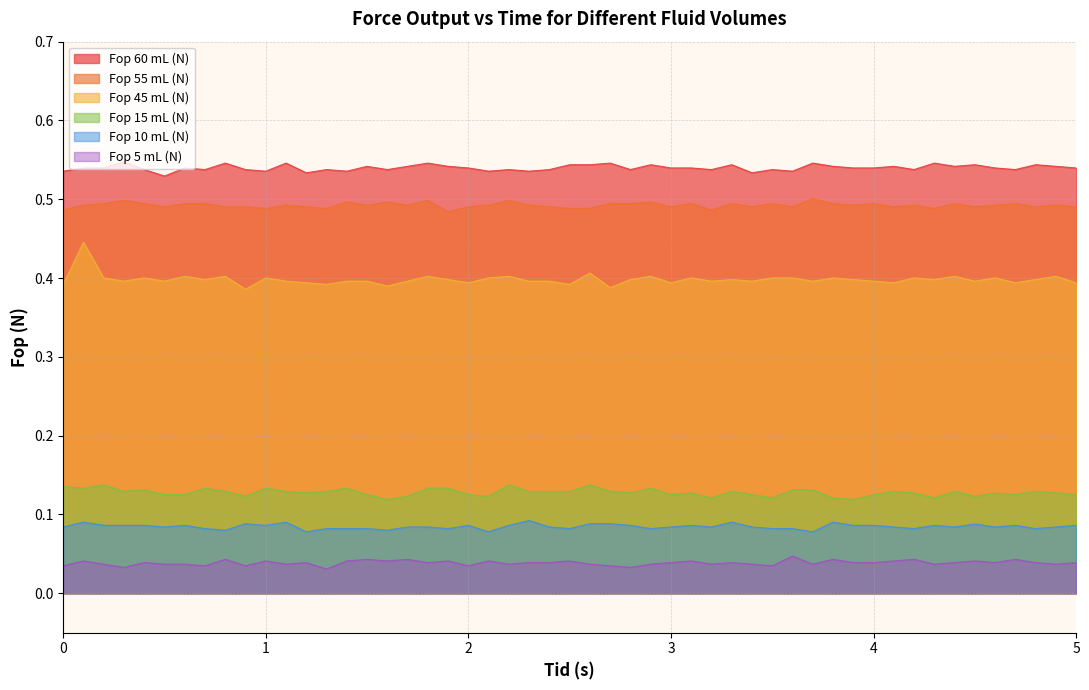

Which series has the widest spread of values?

Fop 45 mL (N)